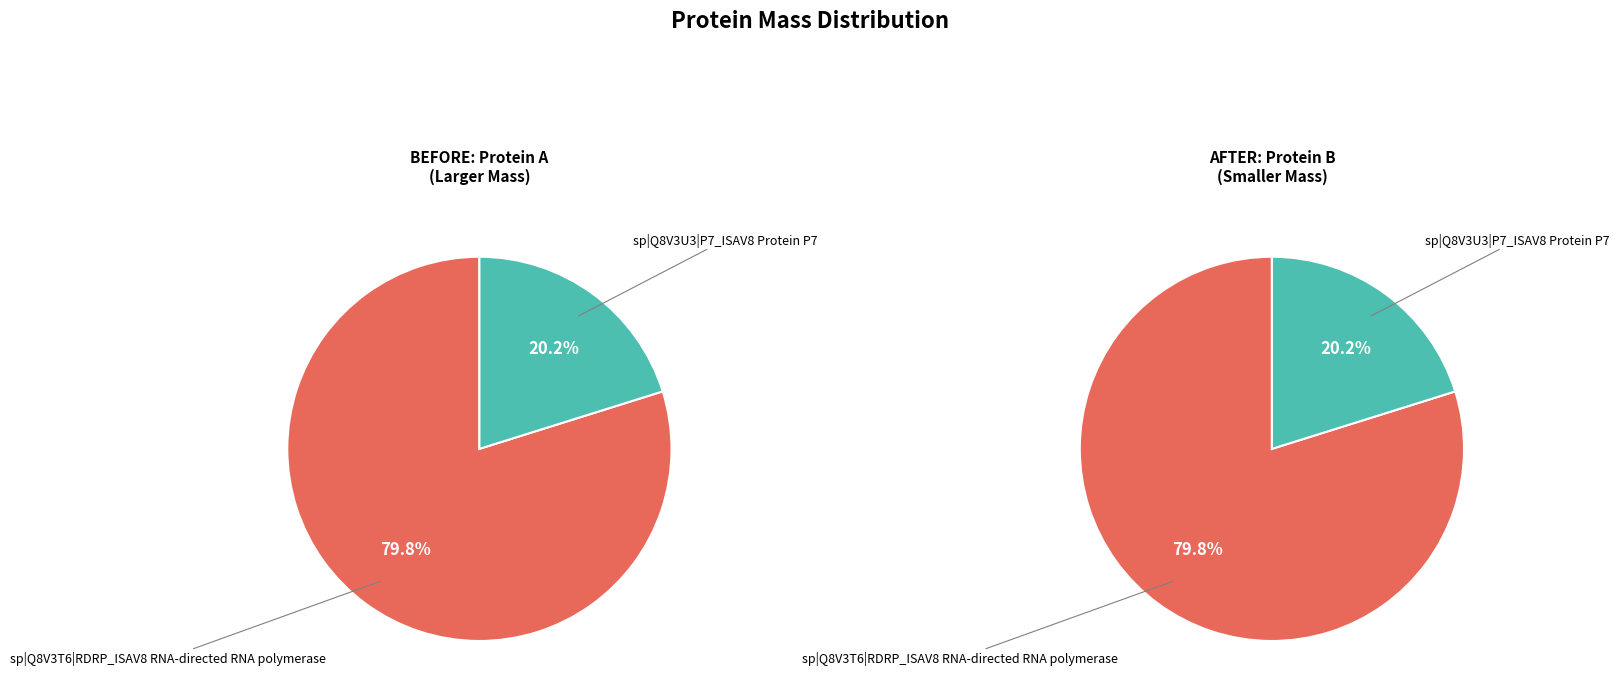

Which category has the smallest portion of the pie?

P7_ISAV8